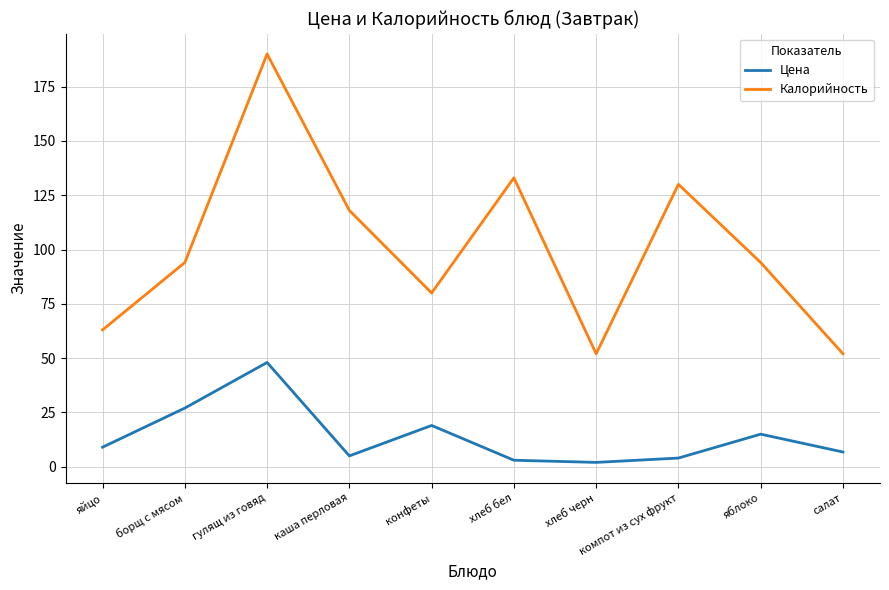

True or false: Калорийность and Цена cross at least once.

False